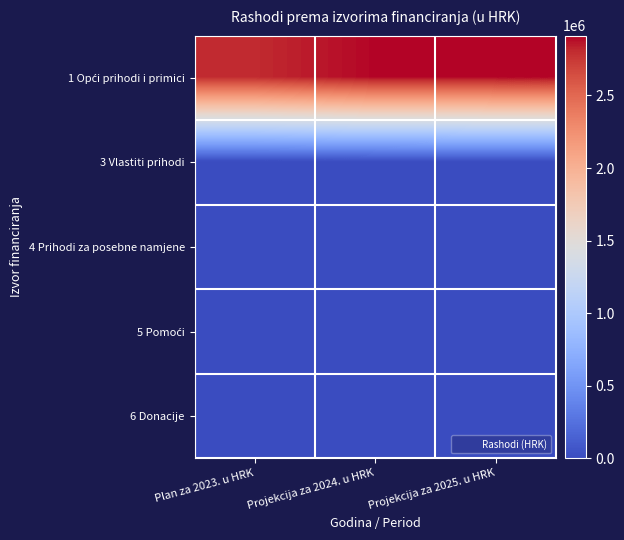

List the series in order of their peak value, highest first.

1 Opći prihodi i primici, 3 Vlastiti prihodi, 4 Prihodi za posebne namjene, 5 Pomoći, 6 Donacije